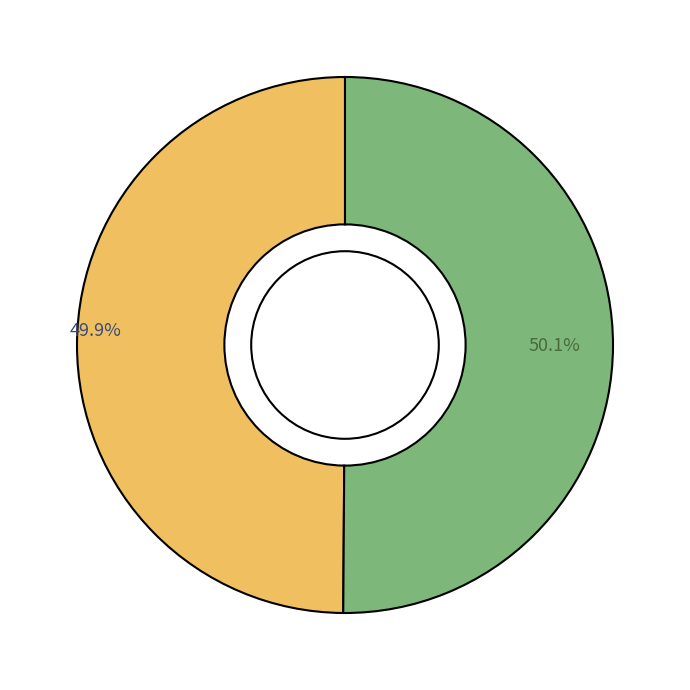

Is there a majority slice in this chart?

Yes